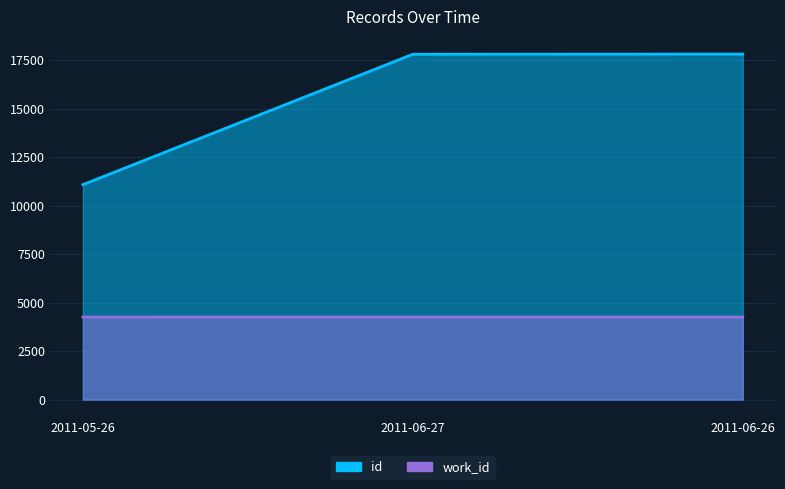

Reading left to right, transcribe all the data shown in this chart.

id: 11083	17809	17819
work_id: 4258	4257	4257